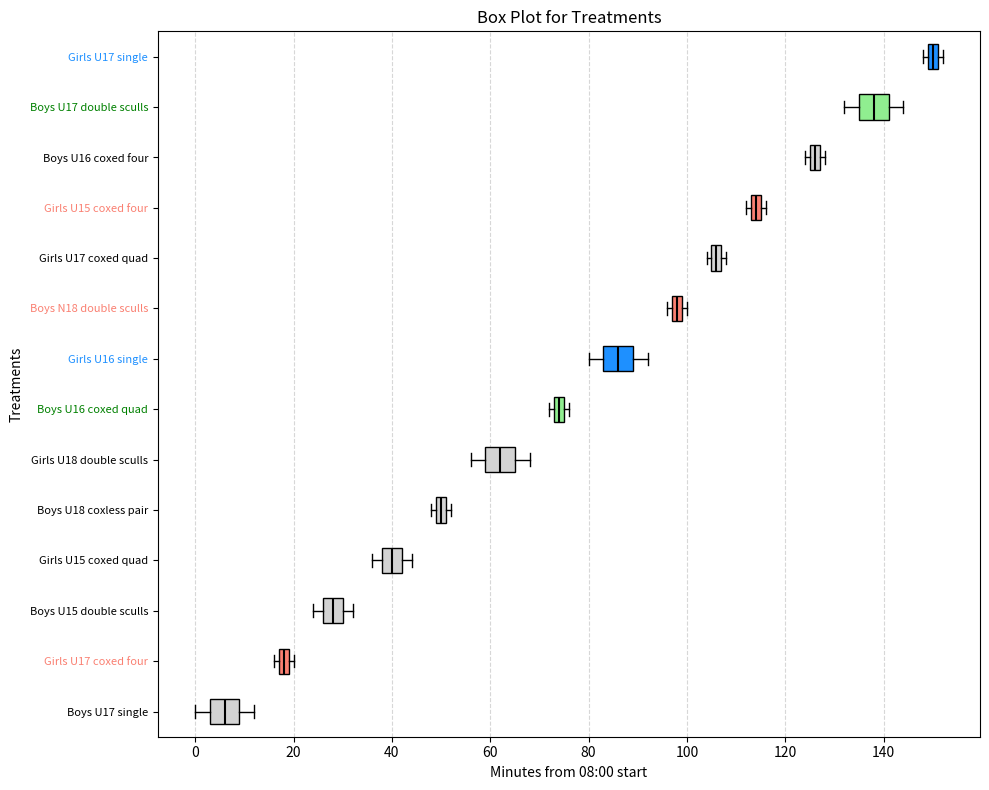

Where is the left edge of the box for Boys N18 double sculls on the x-axis? The values are not printed on the chart, so give them approximately, as read against the axis.

98